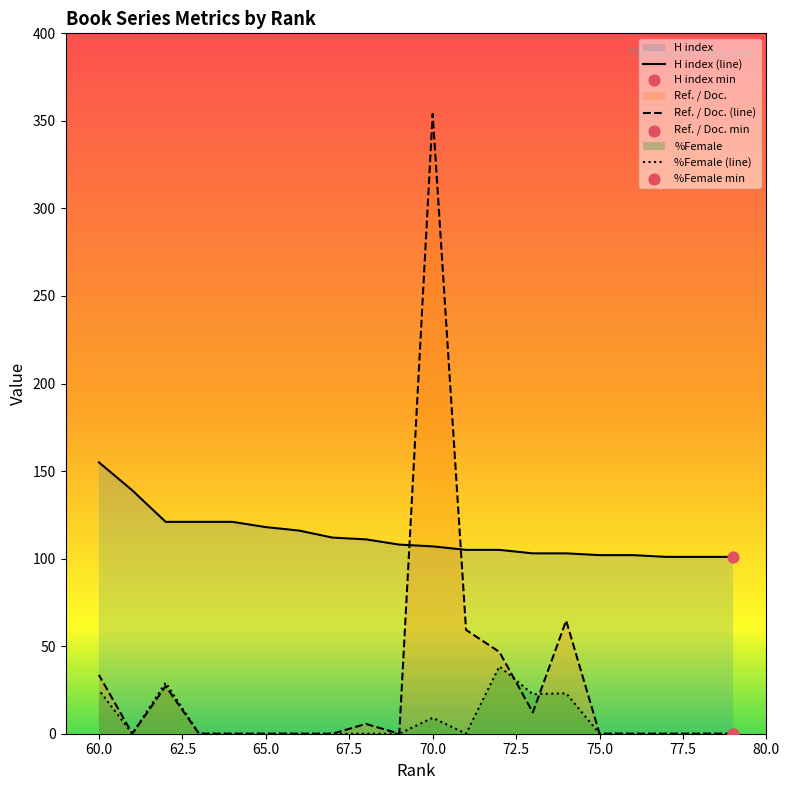

Which series reaches the minimum Y coordinate?

Ref. / Doc.